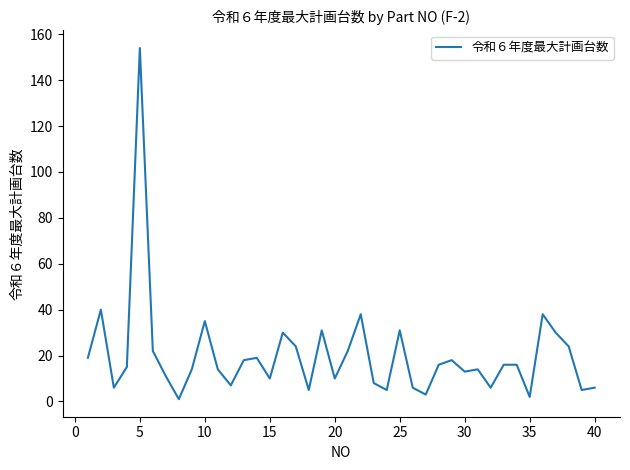

What is the maximum value shown in the chart?

154